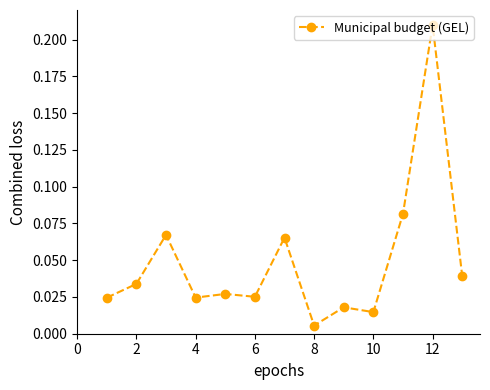

True or false: there are more than 0 points higher than both neighbors.

True